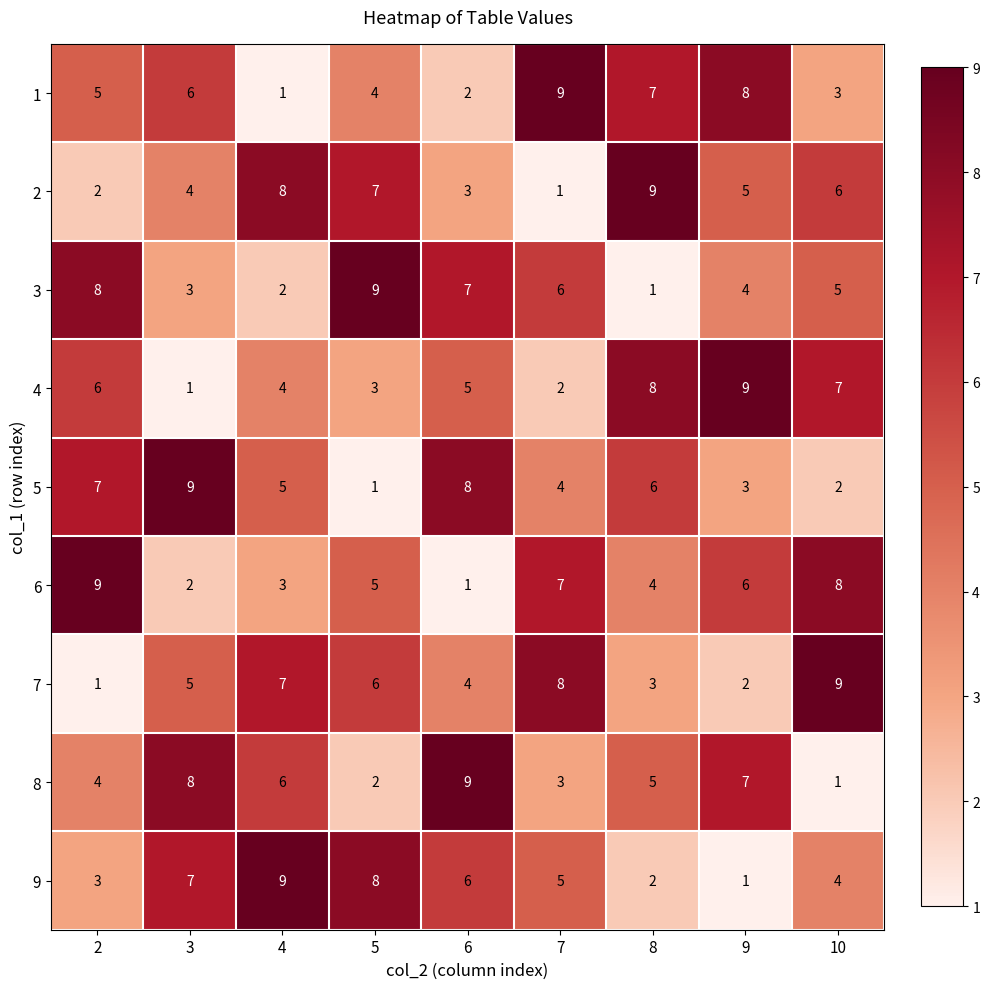

Which category has the highest value in the 1 series?

7